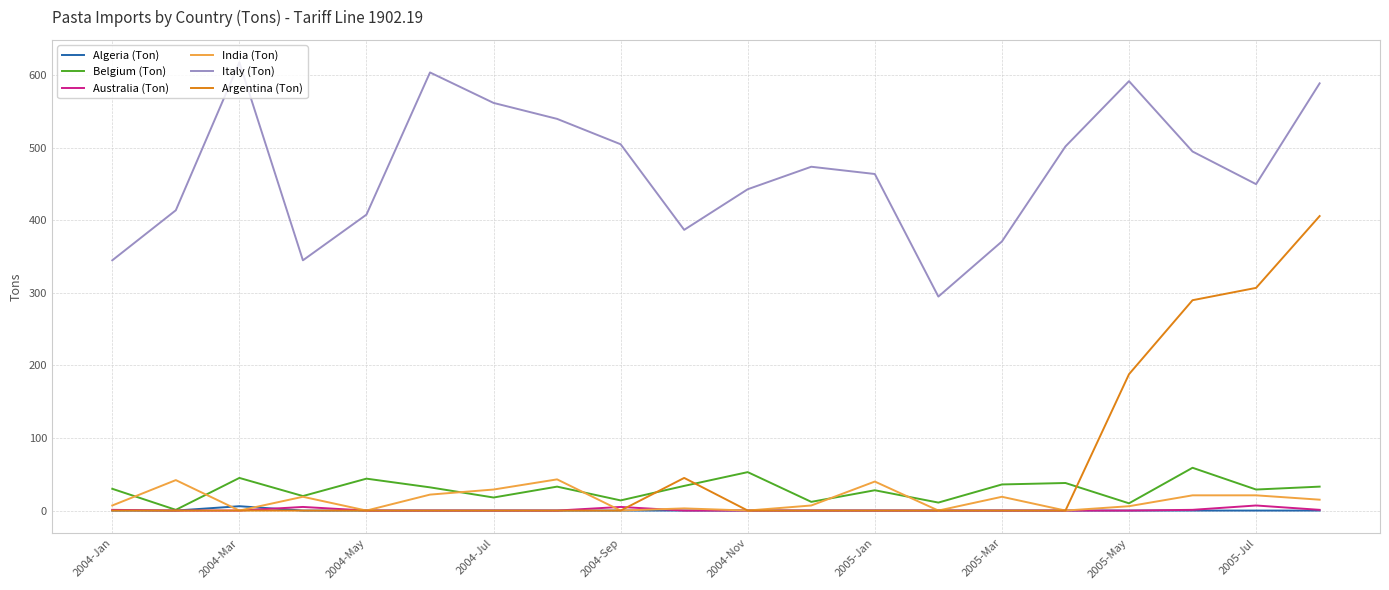

Which series has the largest range (max minus min)?

Argentina (Ton)